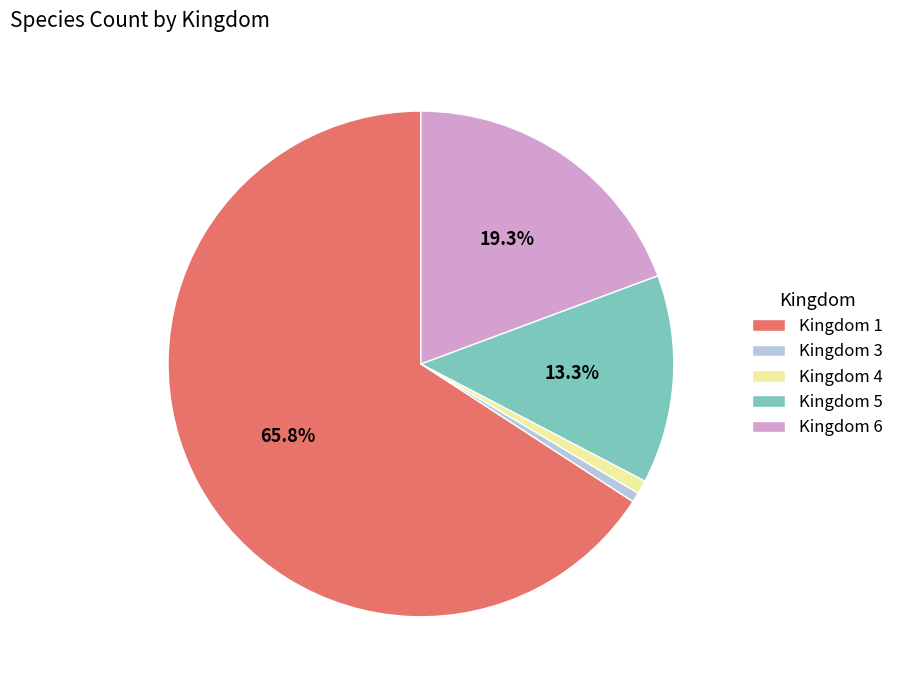

Combined, do Kingdom 4 and Kingdom 5 account for over 50%?

No